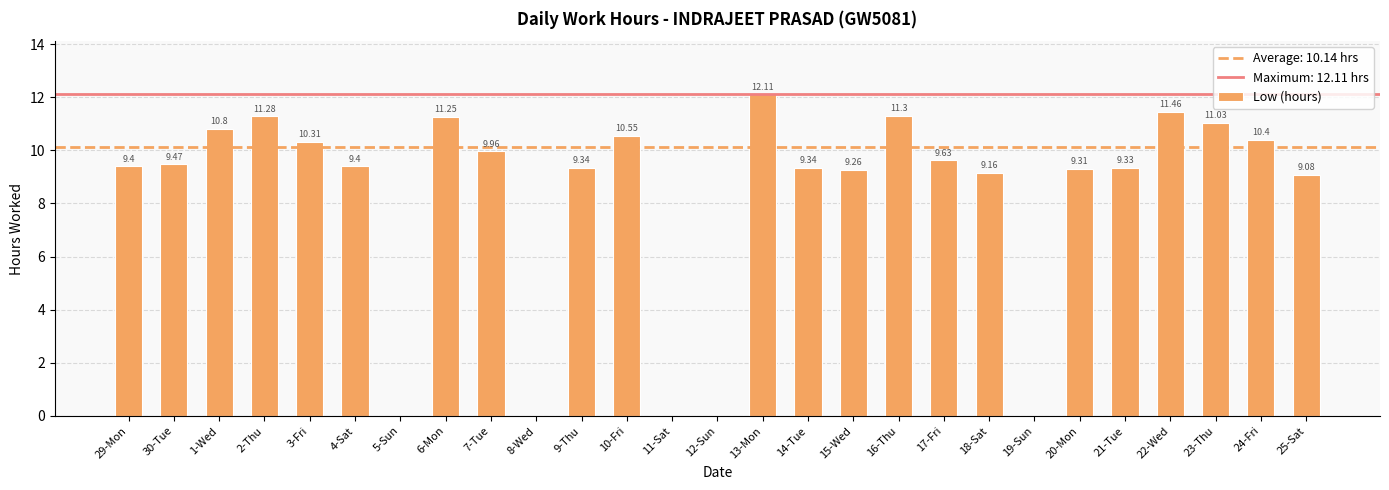

Approximately how many times larger is the value at 18-Sat compared to 16-Thu?

0.8